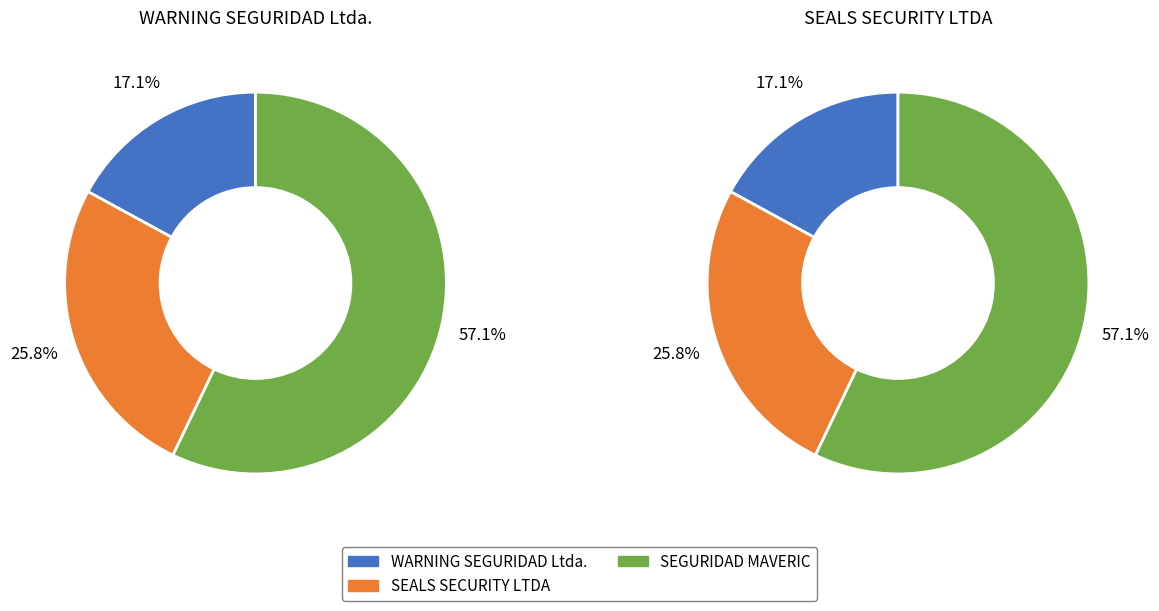

Which slice is the largest?

SEGURIDAD MAVERIC